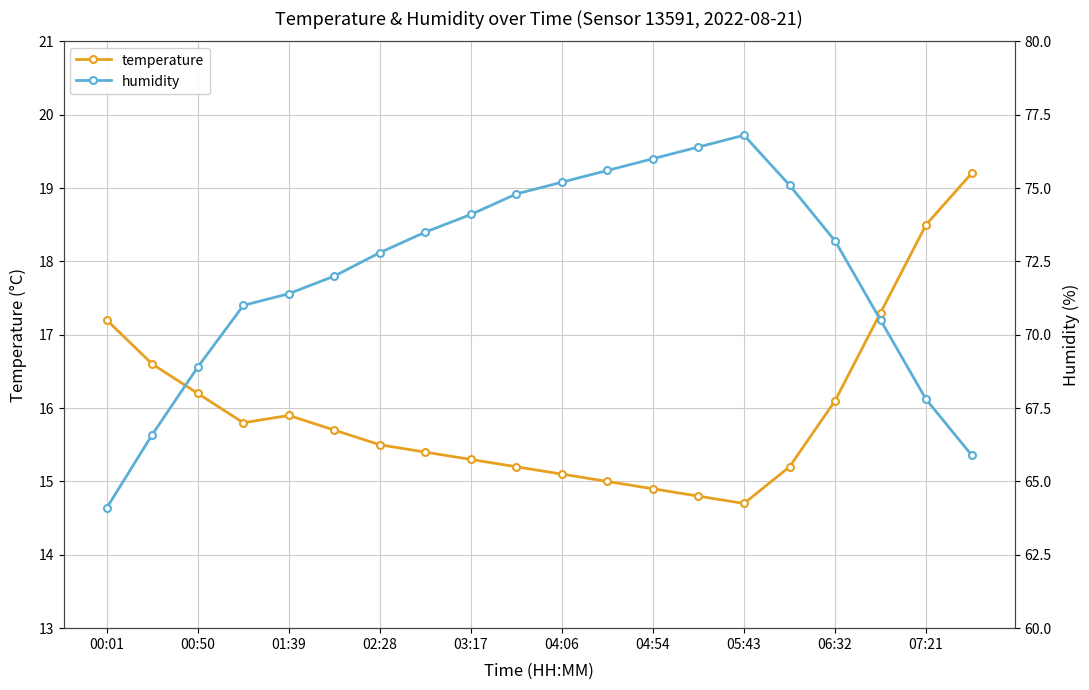

What is the difference between the second highest and minimum values in the temperature series?

3.8